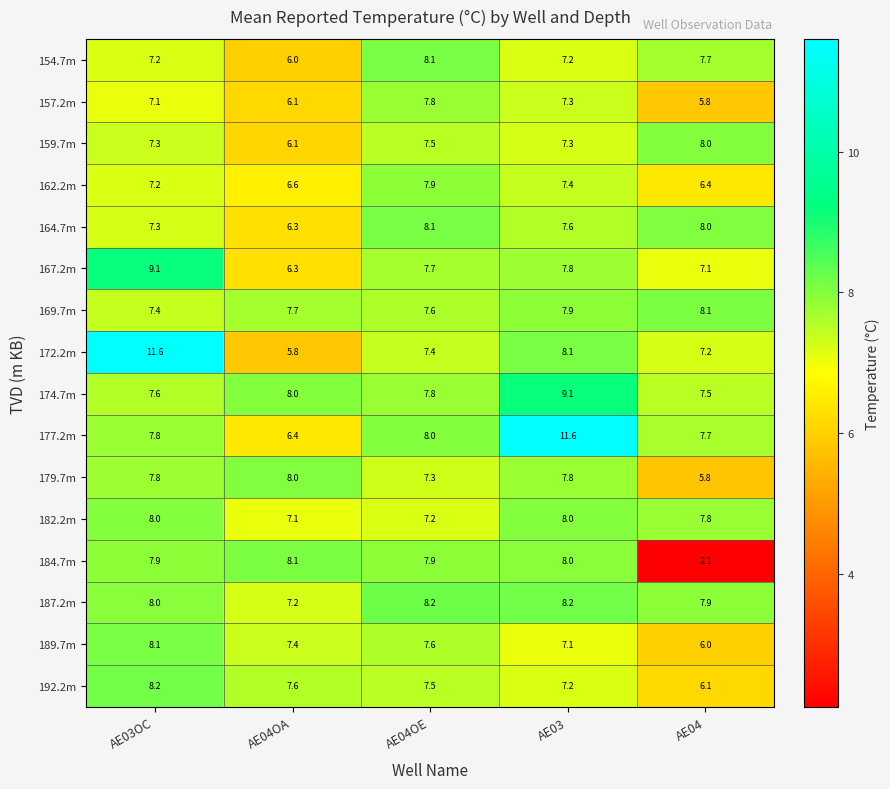

The 179.7m series shows 4.5 at AE04OA. True or false?

False